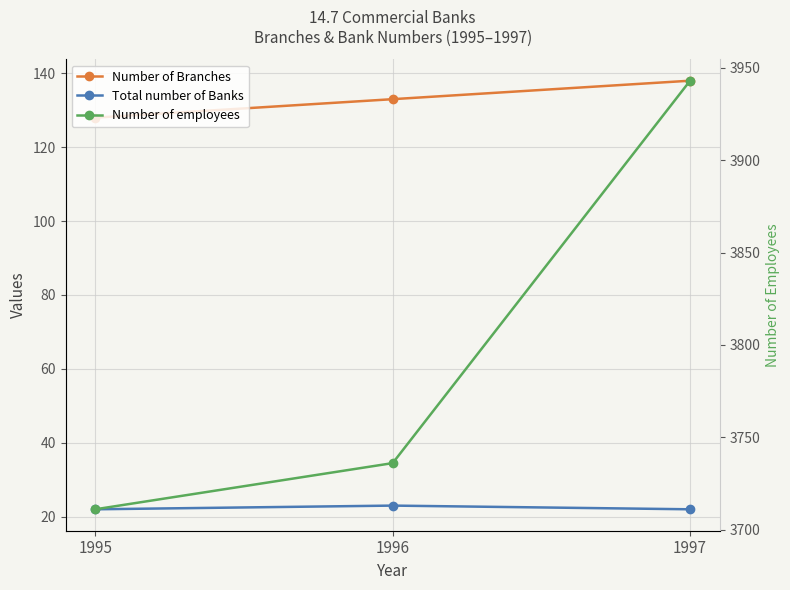

List the series in order of their peak value, lowest first.

Total number of Banks, Number of Branches, Number of employees